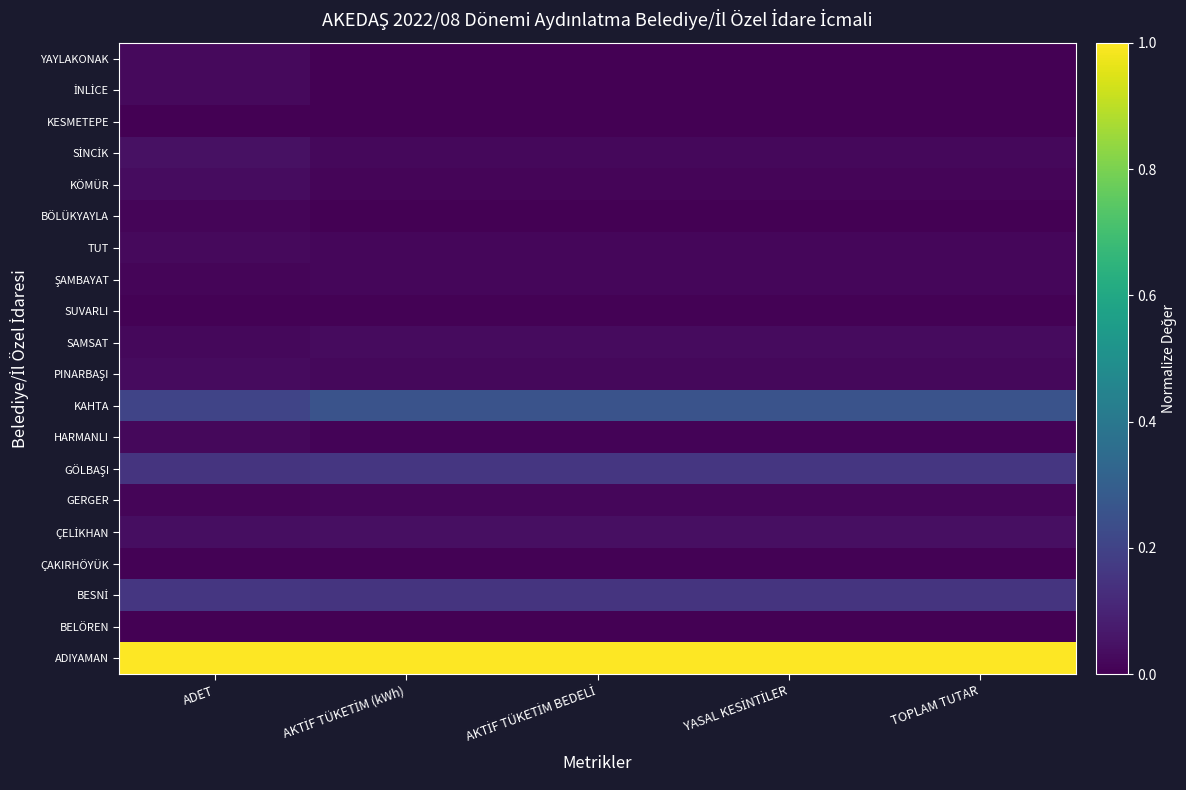

List the series in order of their peak value, lowest first.

KESMETEPE, BELÖREN, SUVARLI, ÇAKIRHÖYÜK, BÖLÜKYAYLA, GERGER, ŞAMBAYAT, HARMANLI, TUT, YAYLAKONAK, İNLİCE, SAMSAT, PINARBAŞI, KÖMÜR, ÇELİKHAN, SİNCİK, BESNİ, GÖLBAŞI, KAHTA, ADIYAMAN